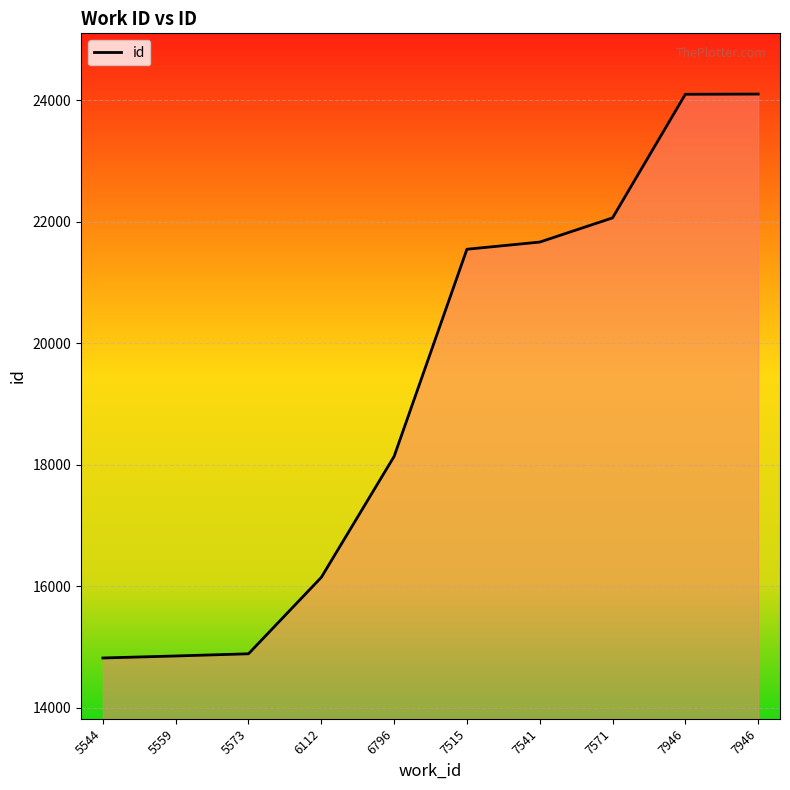

What is the value of the 1st point from the left?

14819